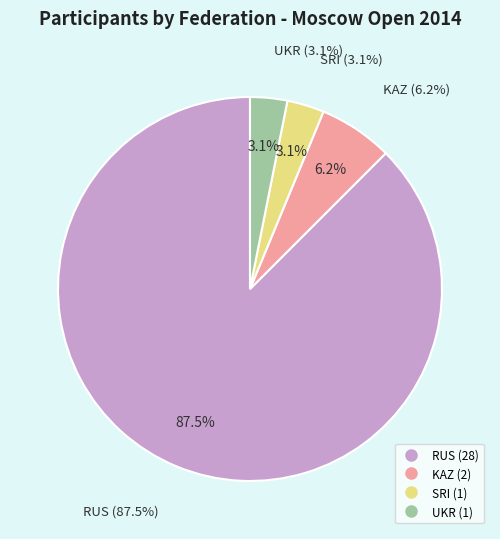

How many segments does this pie chart have?

4